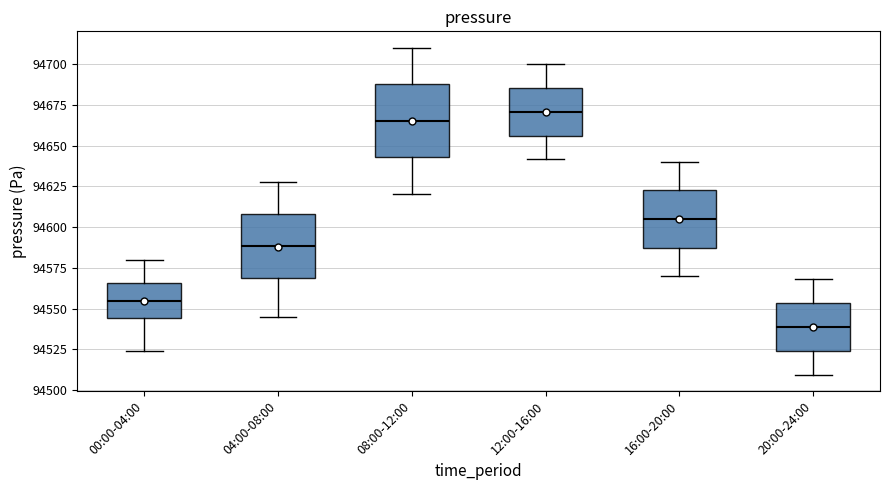

Where does the lower whisker of the box for 08:00-12:00 end on the y-axis? The values are not printed on the chart, so give them approximately, as read against the axis.

94620